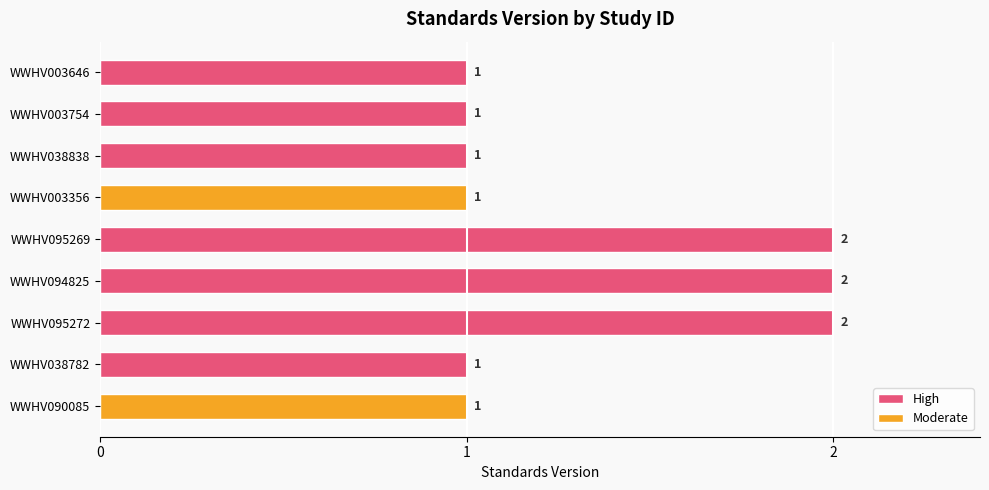

Count the number of categories in the chart.

9